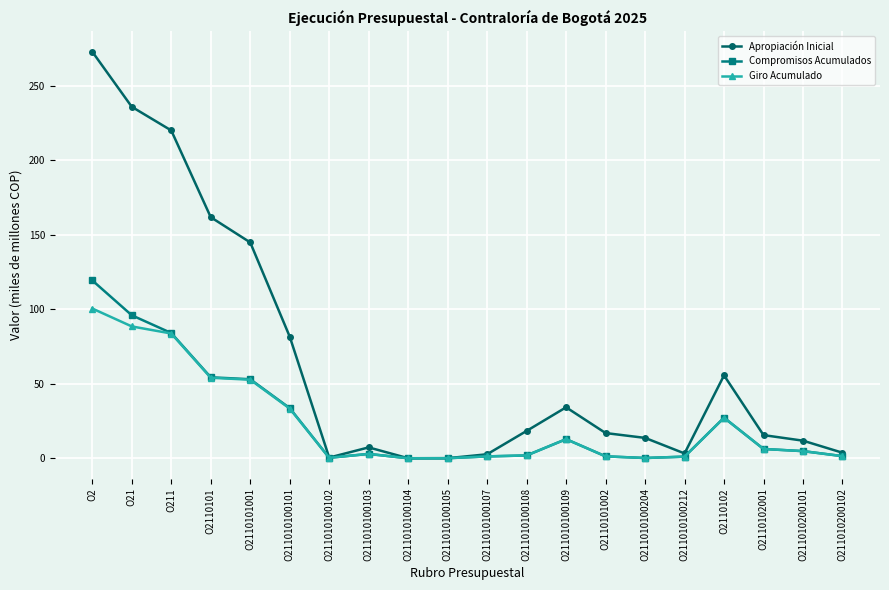

In Giro Acumulado, how many points are higher than both neighbors (excluding endpoints)?

3